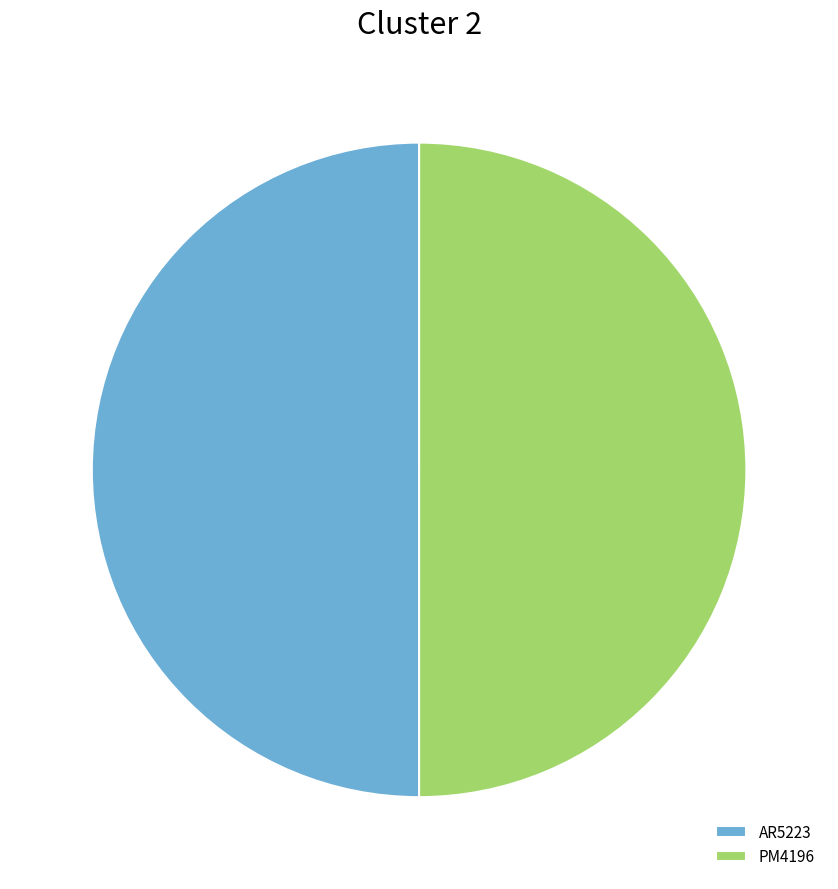

Approximately how many times larger is the value at PM4196 compared to AR5223?

1.0